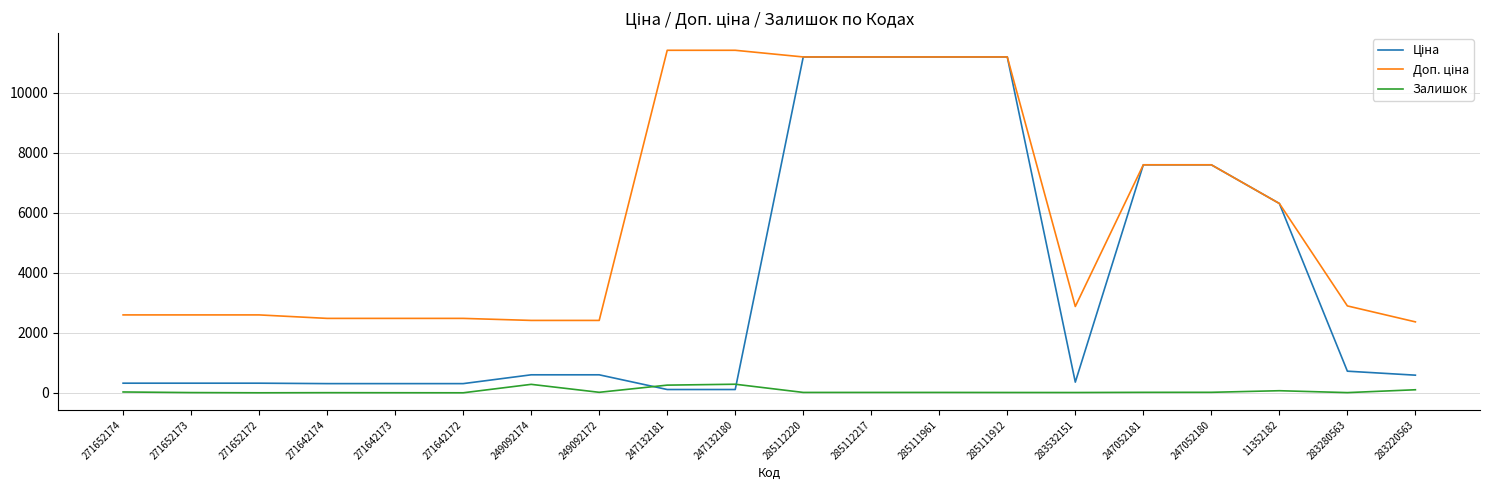

What is the spread (max minus min) of values at 249092174?

2128.8